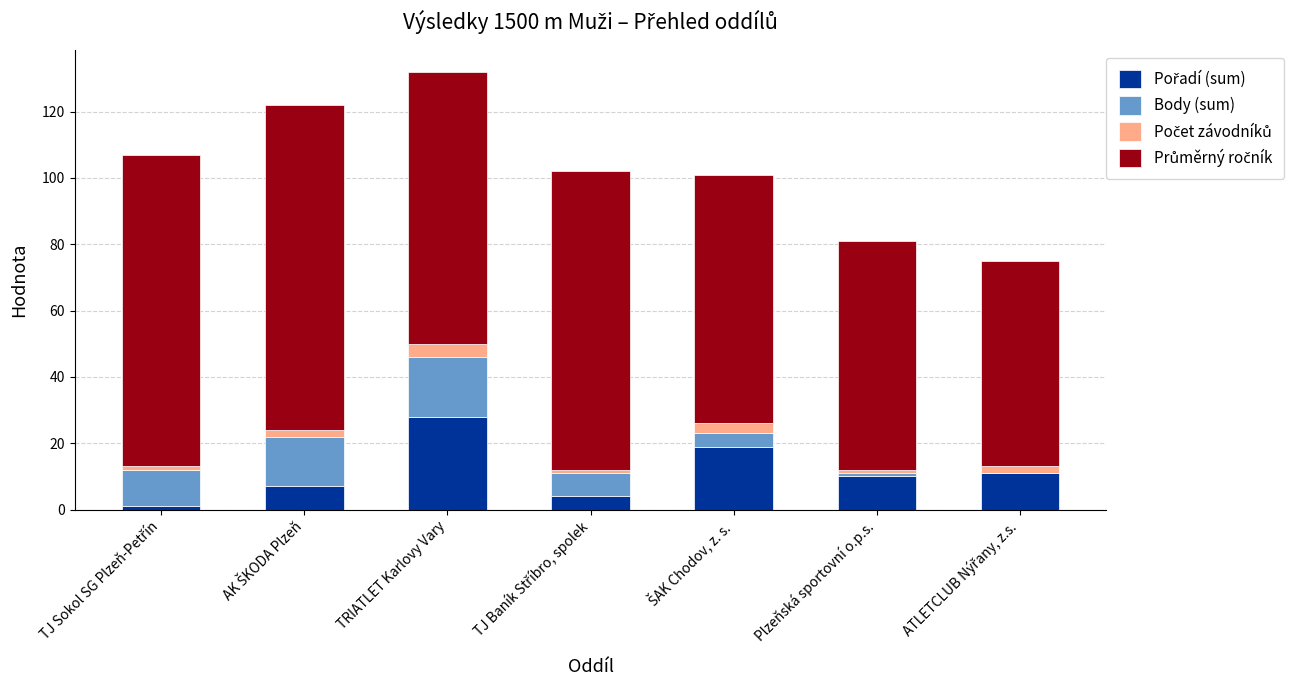

How many distinct data groups are displayed?

4